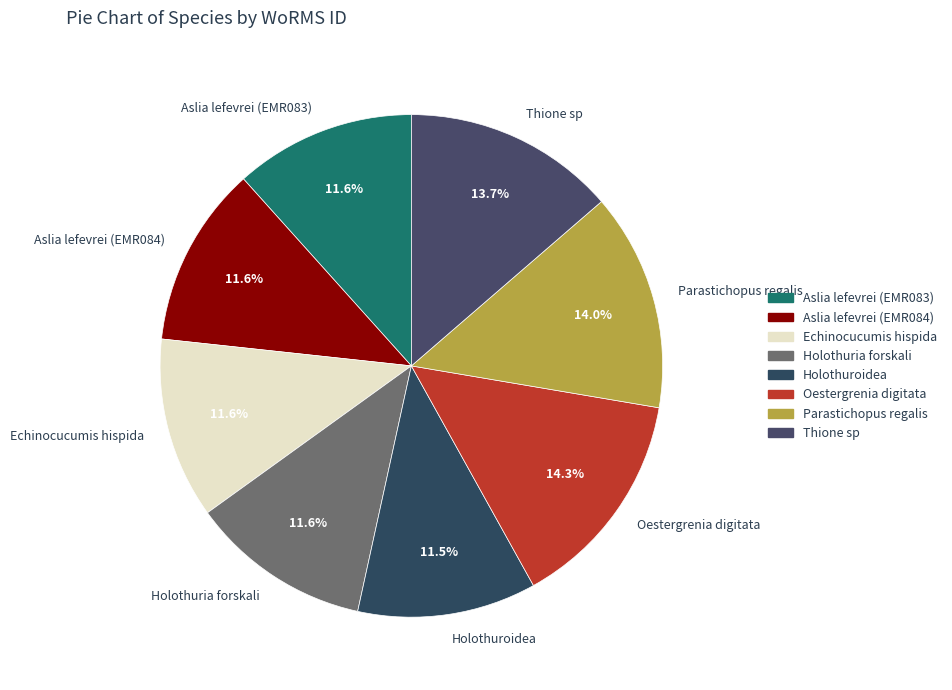

Is it true that Parastichopus regalis is 14% of the pie?

True